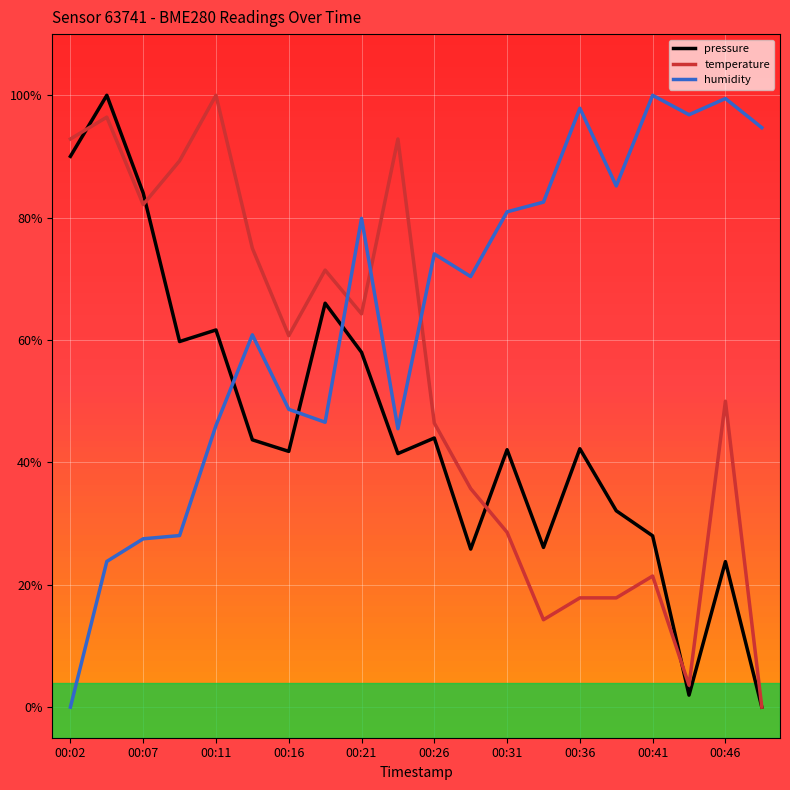

What is the value of the pressure point at the 12th from the left?

0.3